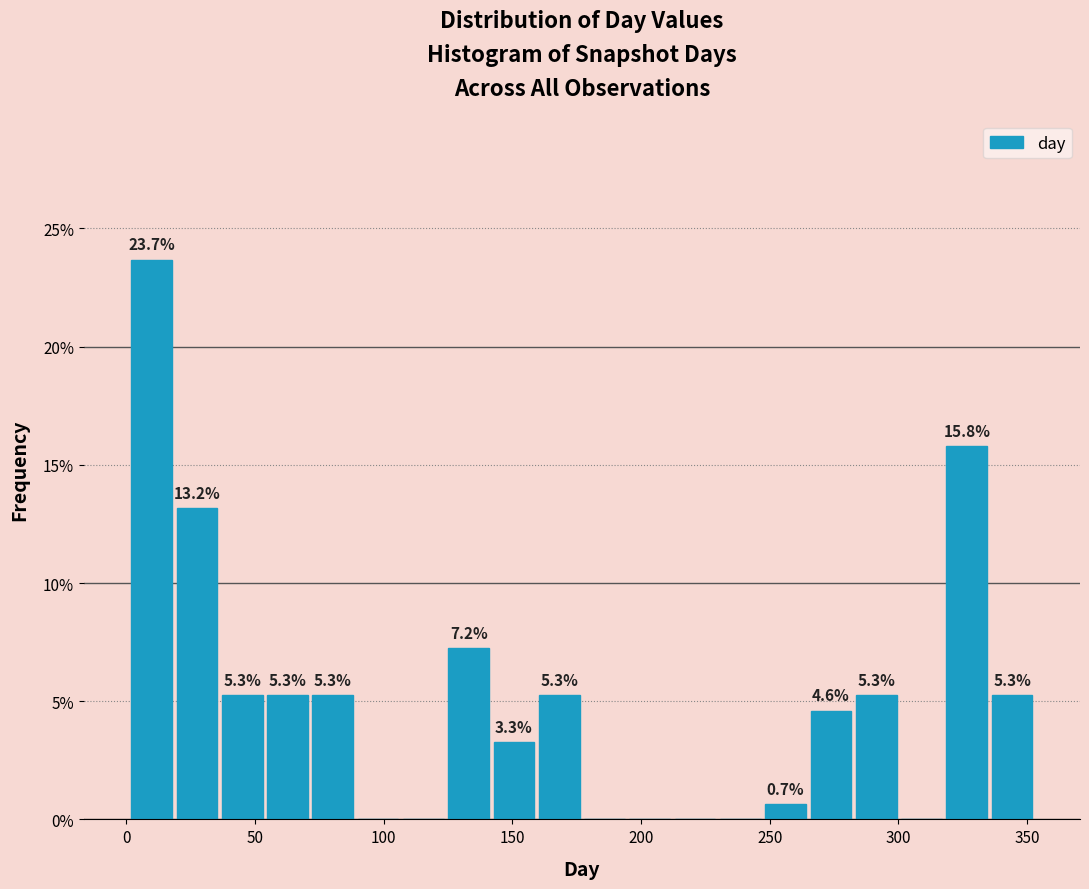

Read against the x-axis, roughly where is the centre of the tallest bar?

10